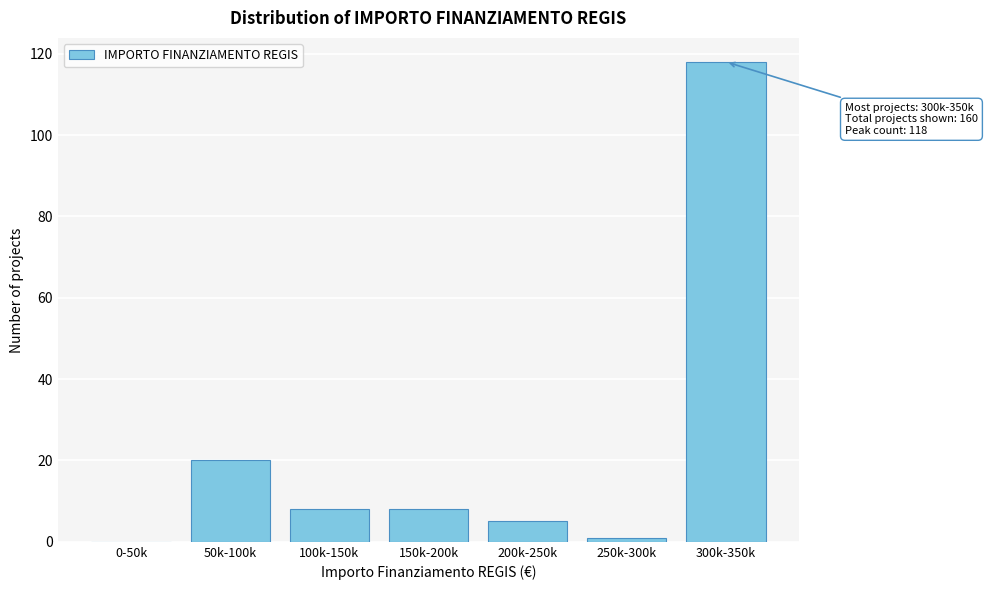

Reading right to left, list all the values displayed in this chart.

300k-350k=118	250k-300k=1	200k-250k=5	150k-200k=8	100k-150k=8	50k-100k=20	0-50k=0